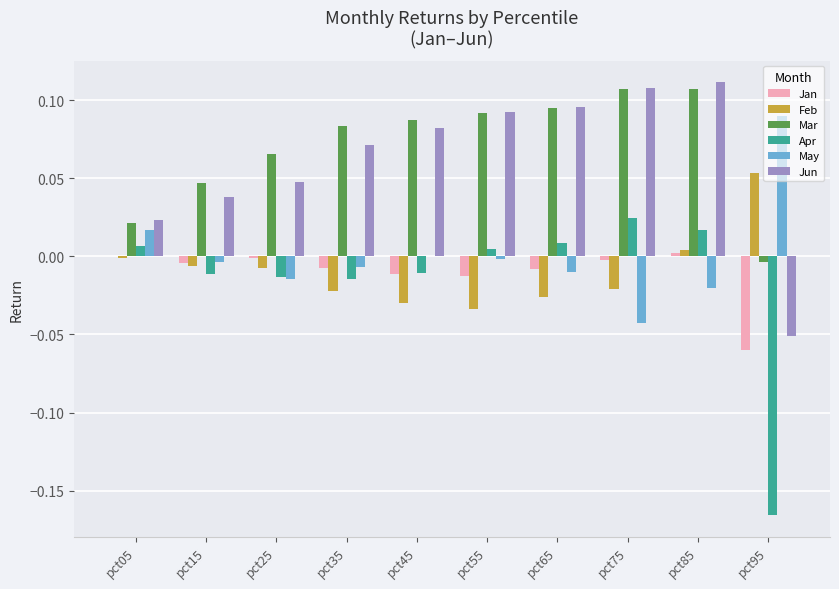

Does the chart contain stacked bars?

No